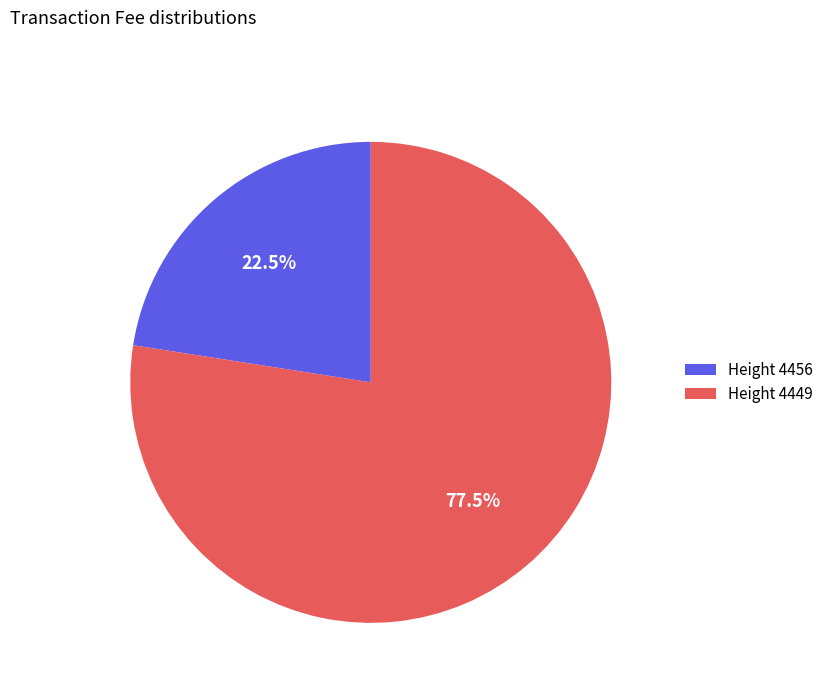

To the nearest percent, what is the average slice percentage?

50%